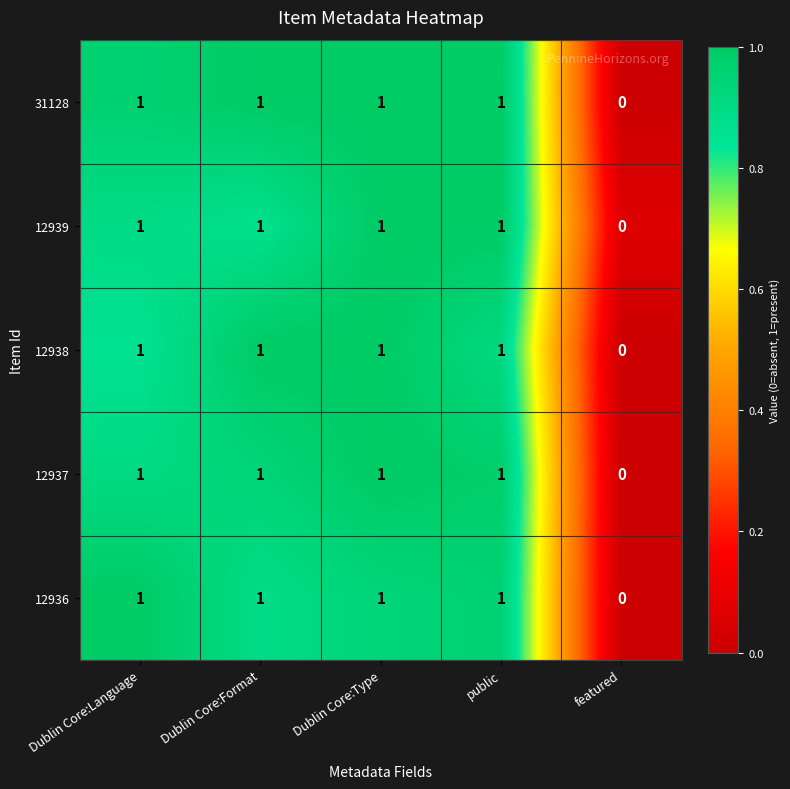

Where is 12937 nearest to the value 0?

featured